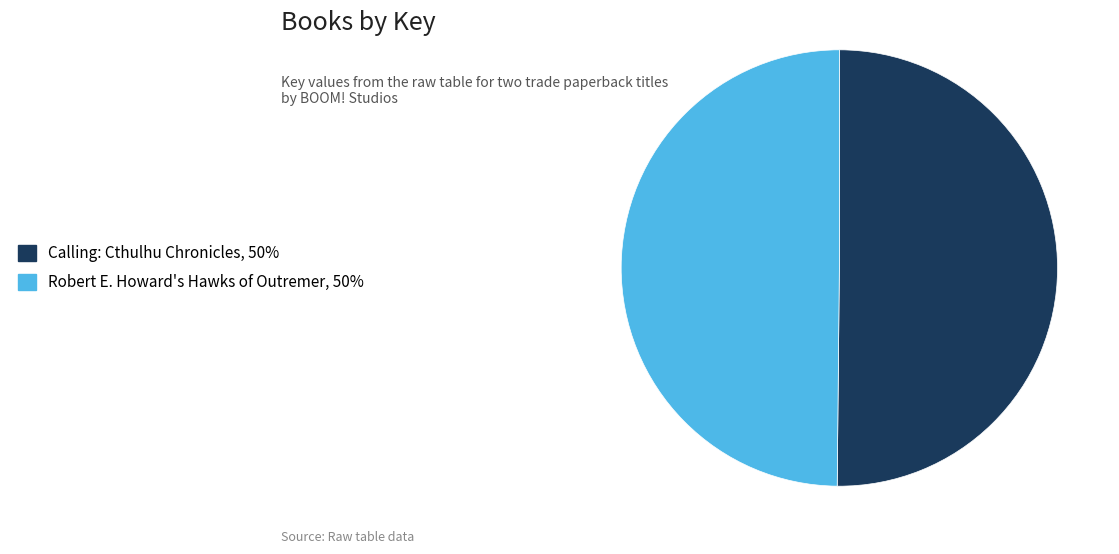

Count the number of slices in the pie.

2